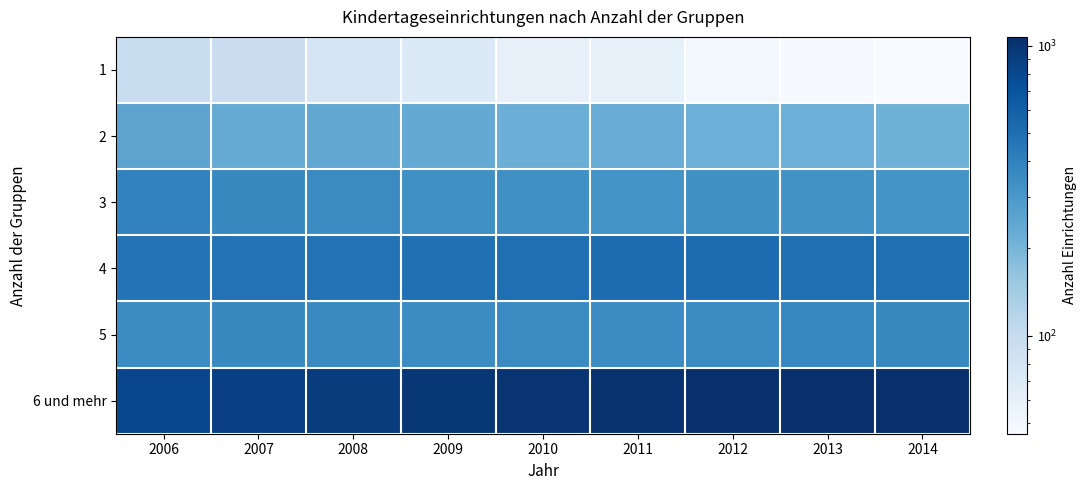

Between 2007 and 2012, which is larger?

2007